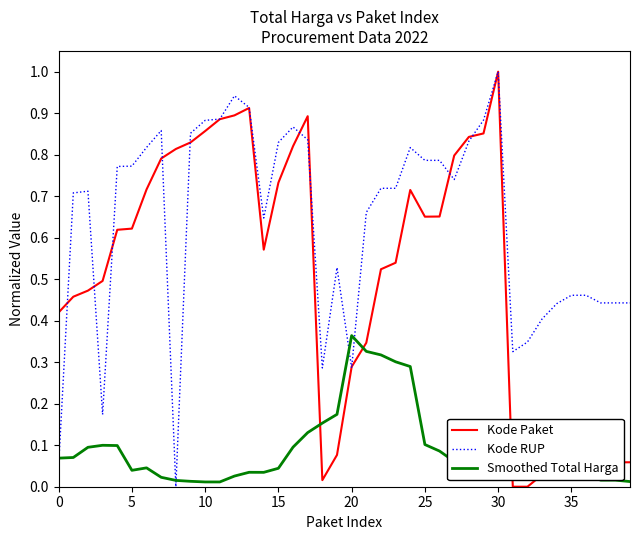

Count the number of data series in this chart.

3